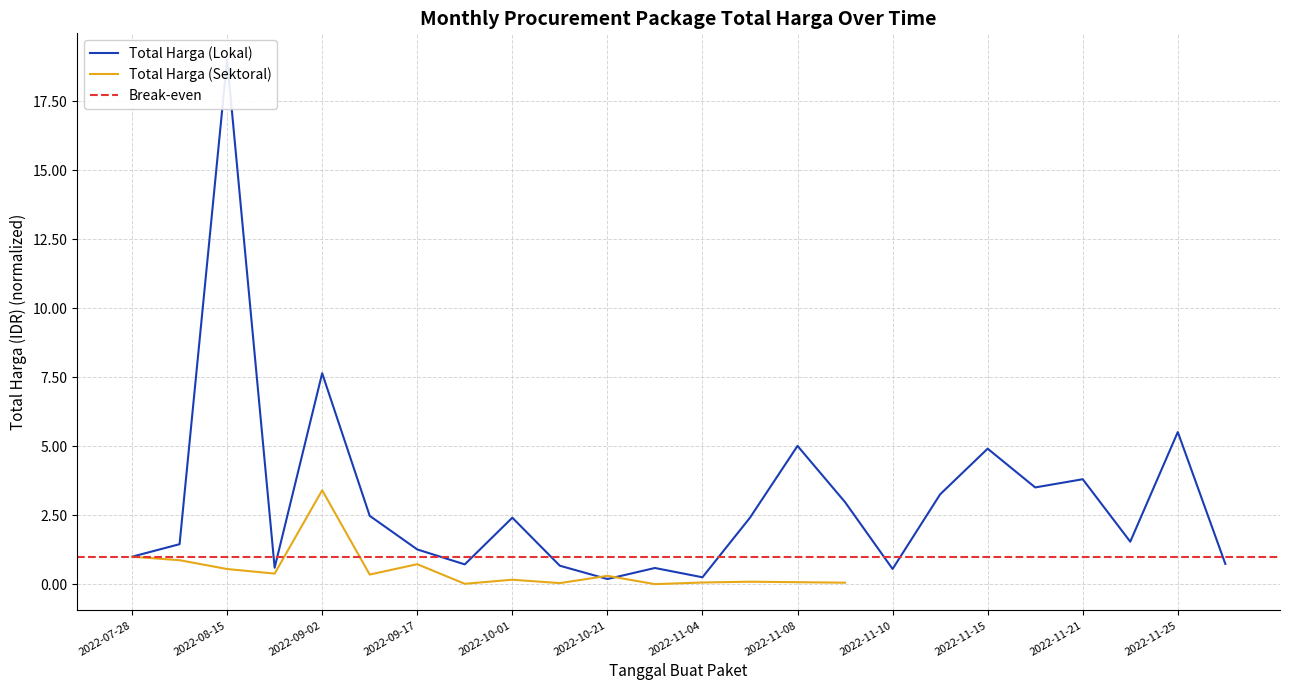

Which has a higher value, 2022-09-30 or 2022-11-22?

2022-11-22